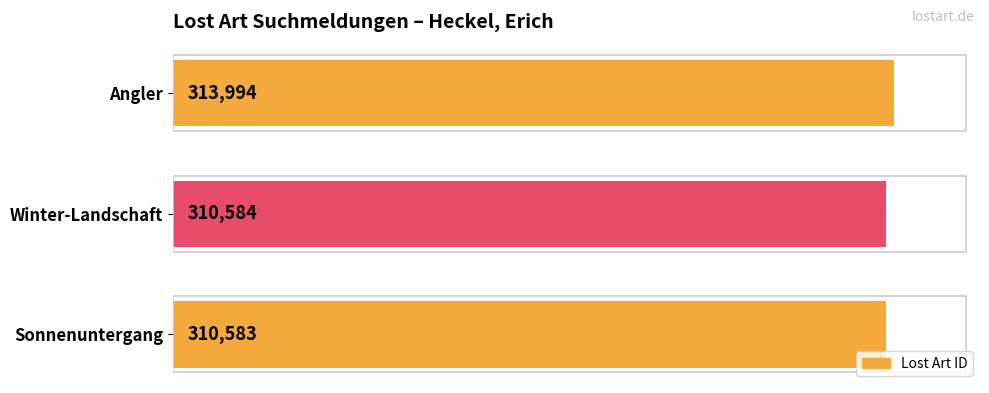

Count the number of categories in the chart.

3